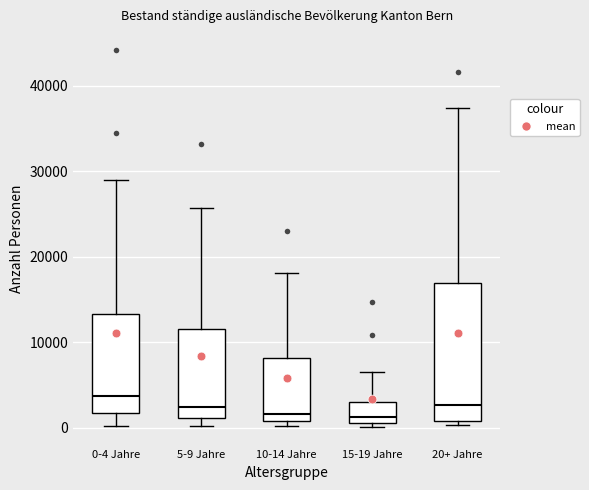

Which box has the highest median line?

0-4 Jahre